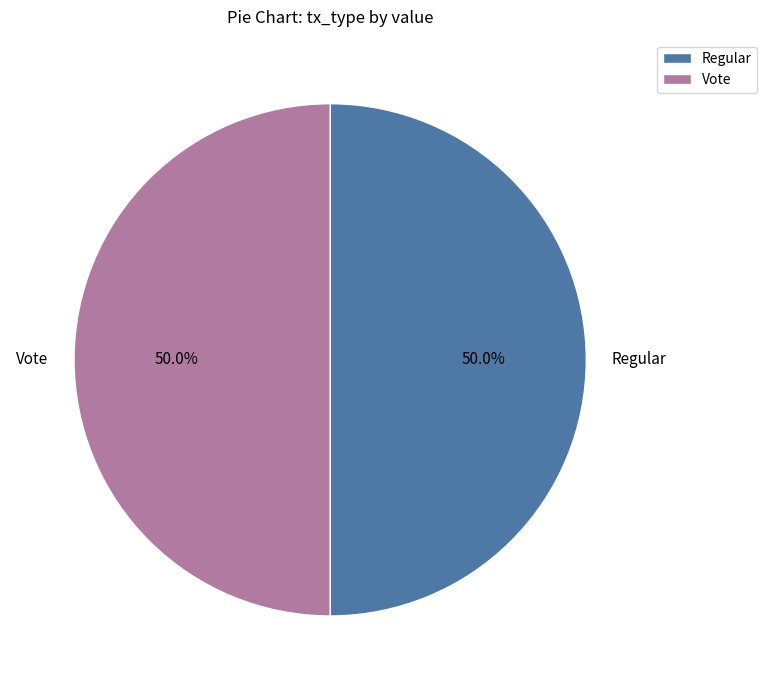

True or false: Regular accounts for 1% of the total.

False